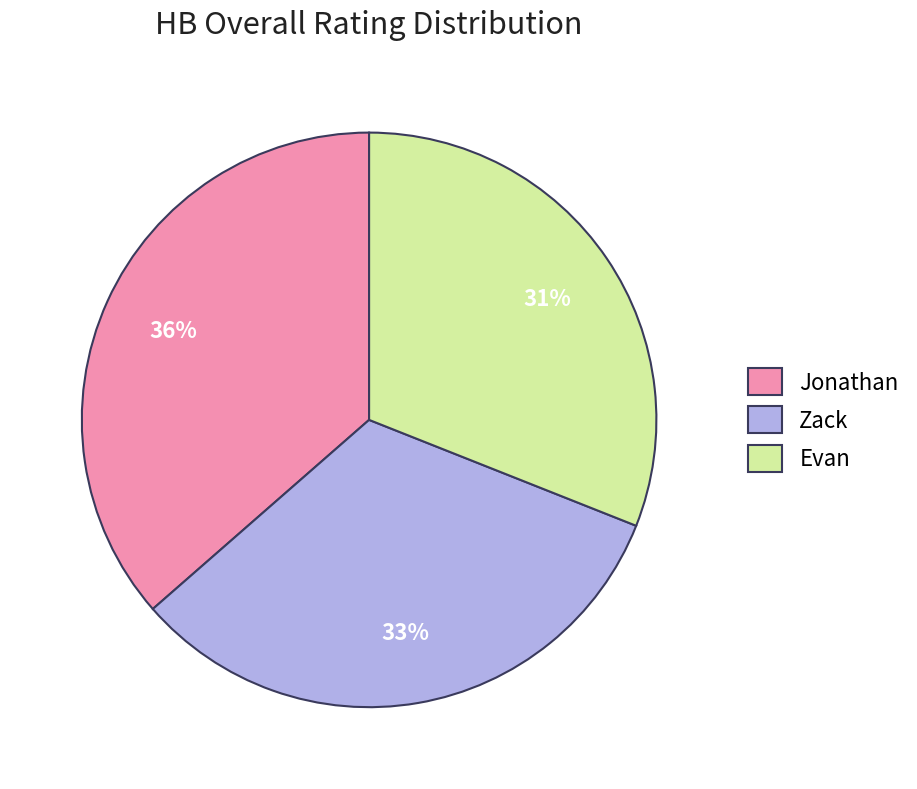

Is the sum of Jonathan and Evan greater than half?

Yes